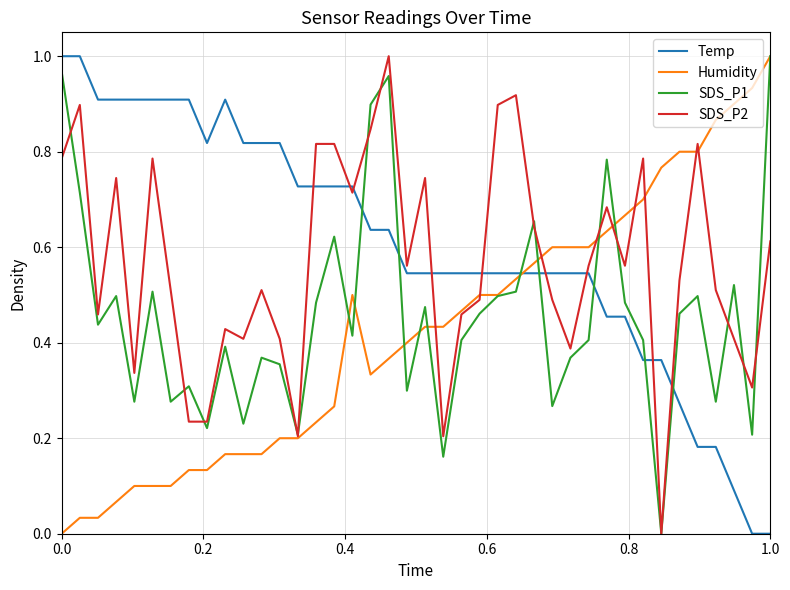

True or false: Temp and SDS_P2 intersect in this chart.

True